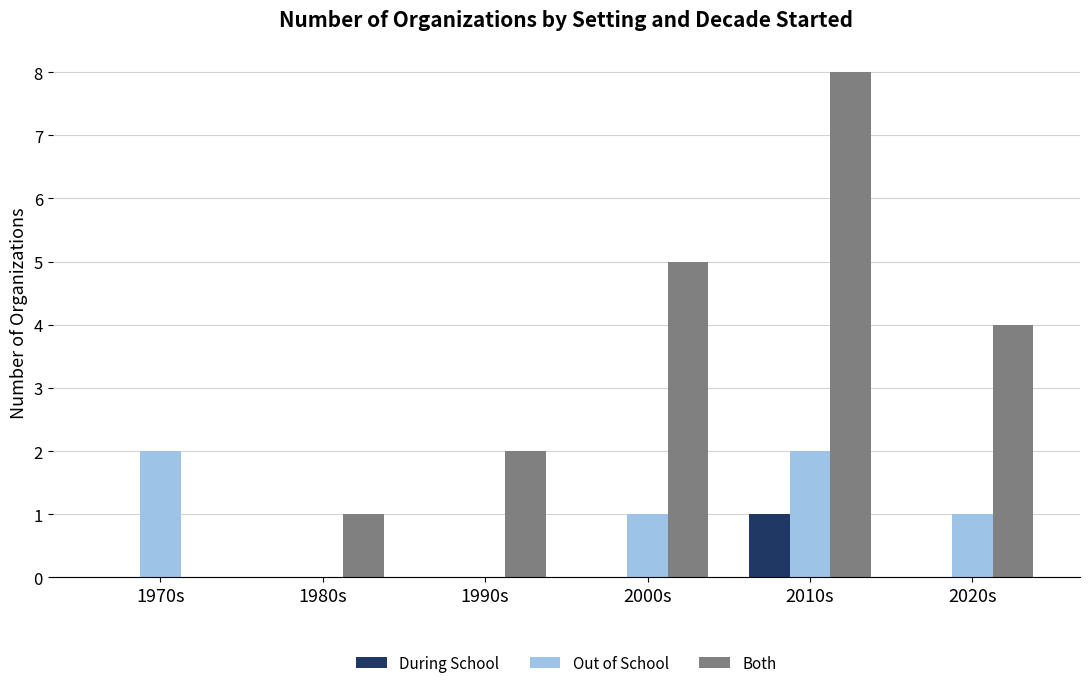

Reading left to right, list all the values displayed in this chart.

During School: 0	0	0	0	1	0
Out of School: 2	0	0	1	2	1
Both: 0	1	2	5	8	4